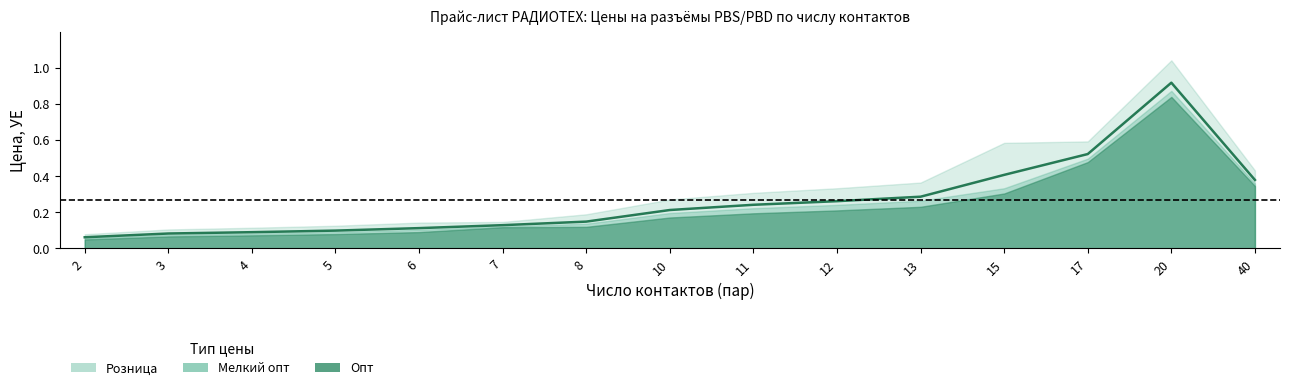

How many categories are shown in the chart?

15